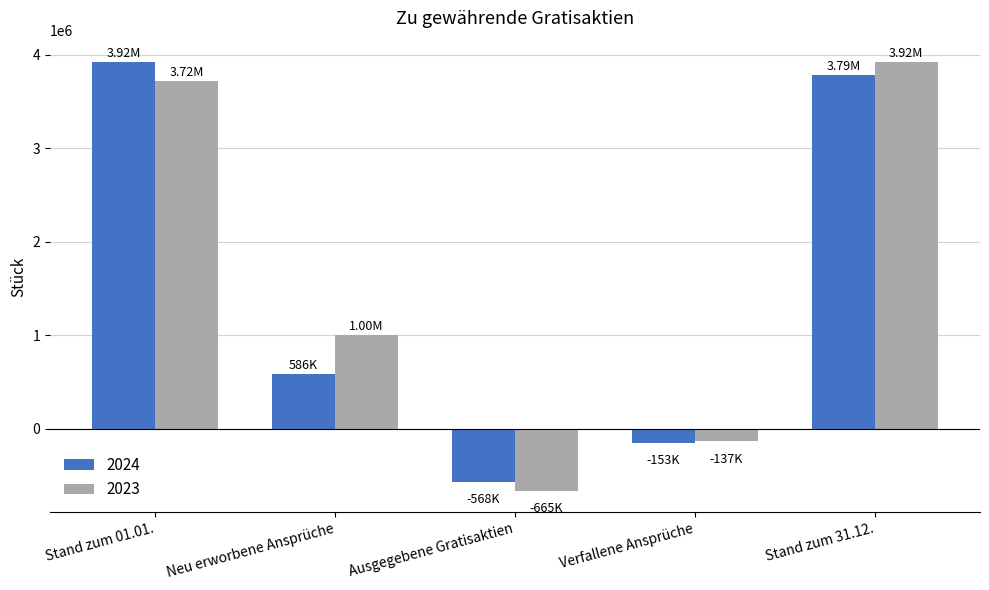

At which label is 2023 closest to 1627705?

Neu erworbene Ansprüche